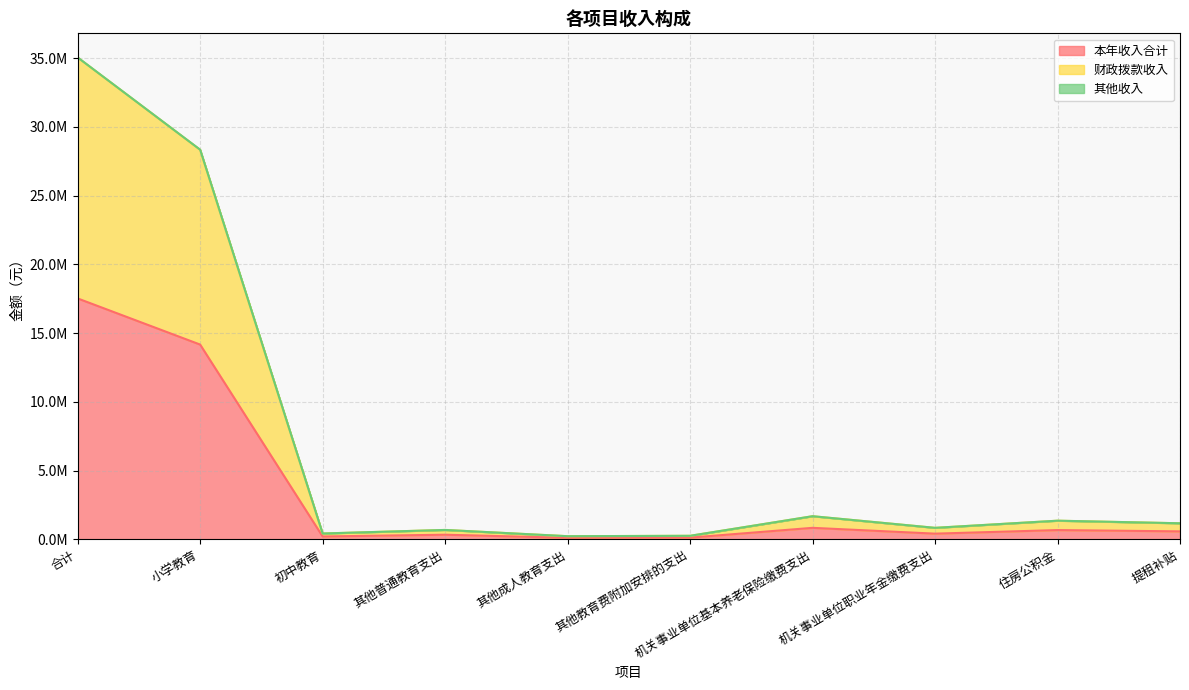

Is it true that 其他收入 equals 511155.6 at 提租补贴?

False